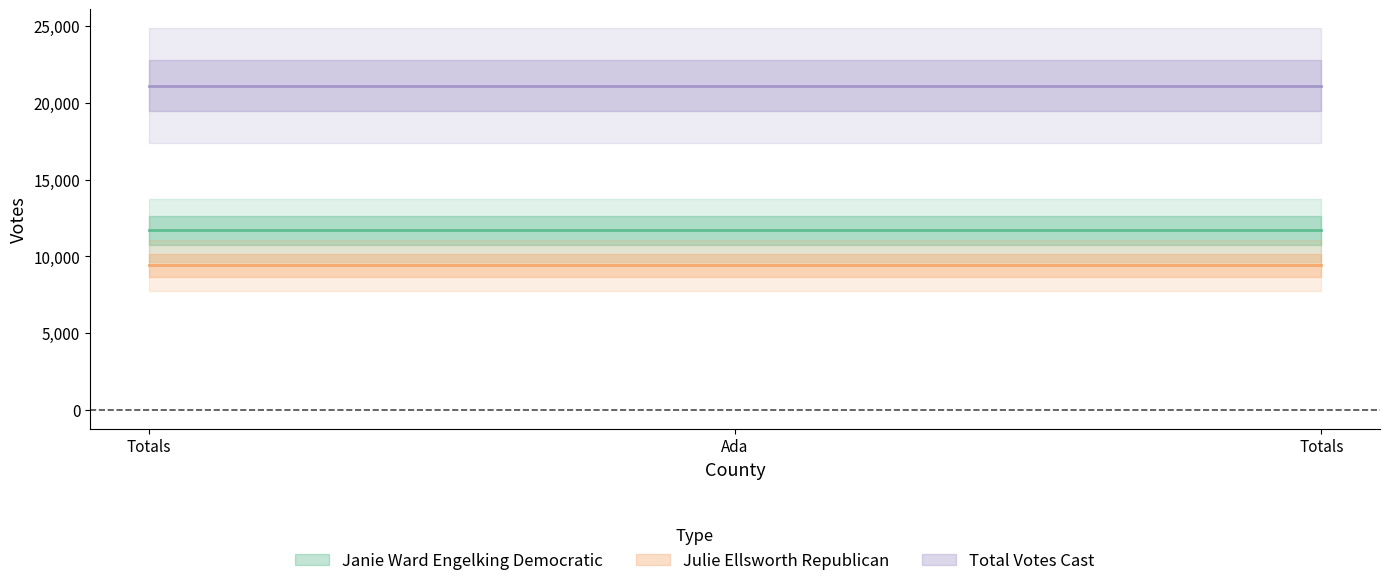

What is the greatest value displayed?

21127